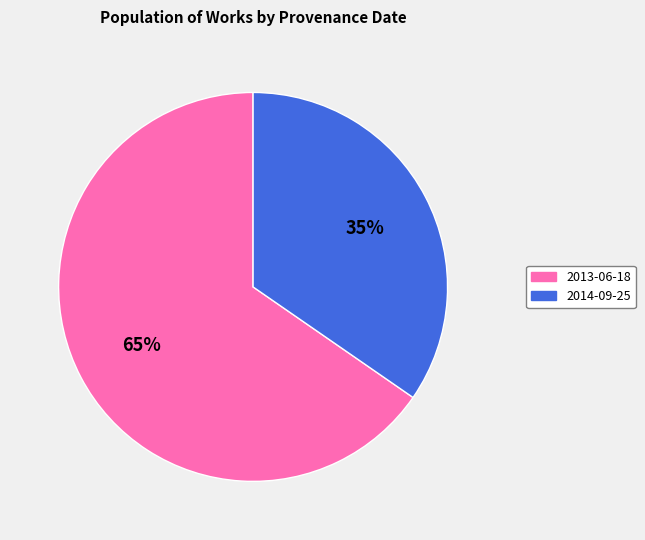

The 2013-06-18 slice represents 65% of the pie. True or false?

True